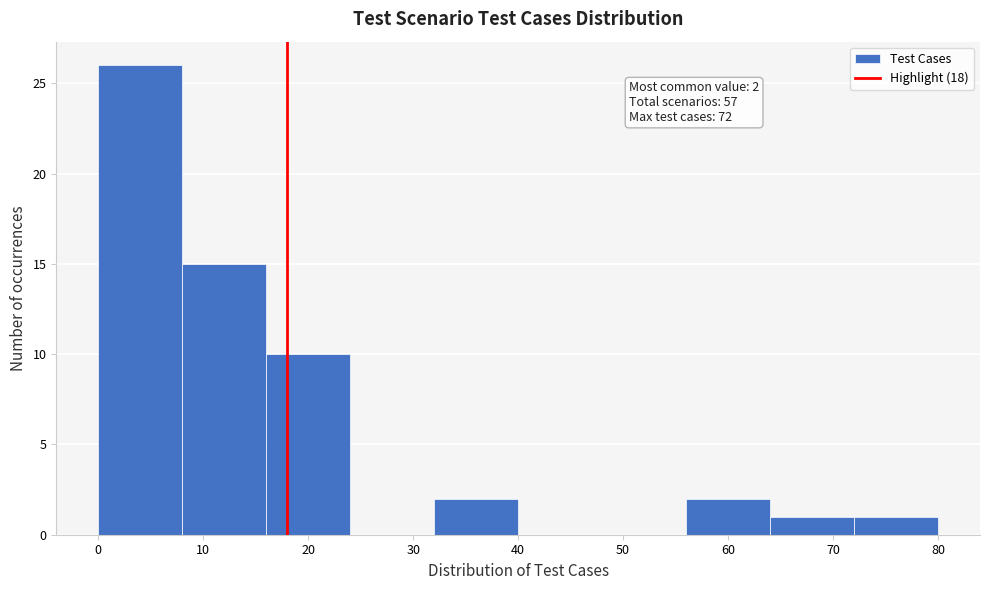

Which range on the x-axis has the tallest bar?

0 to 8